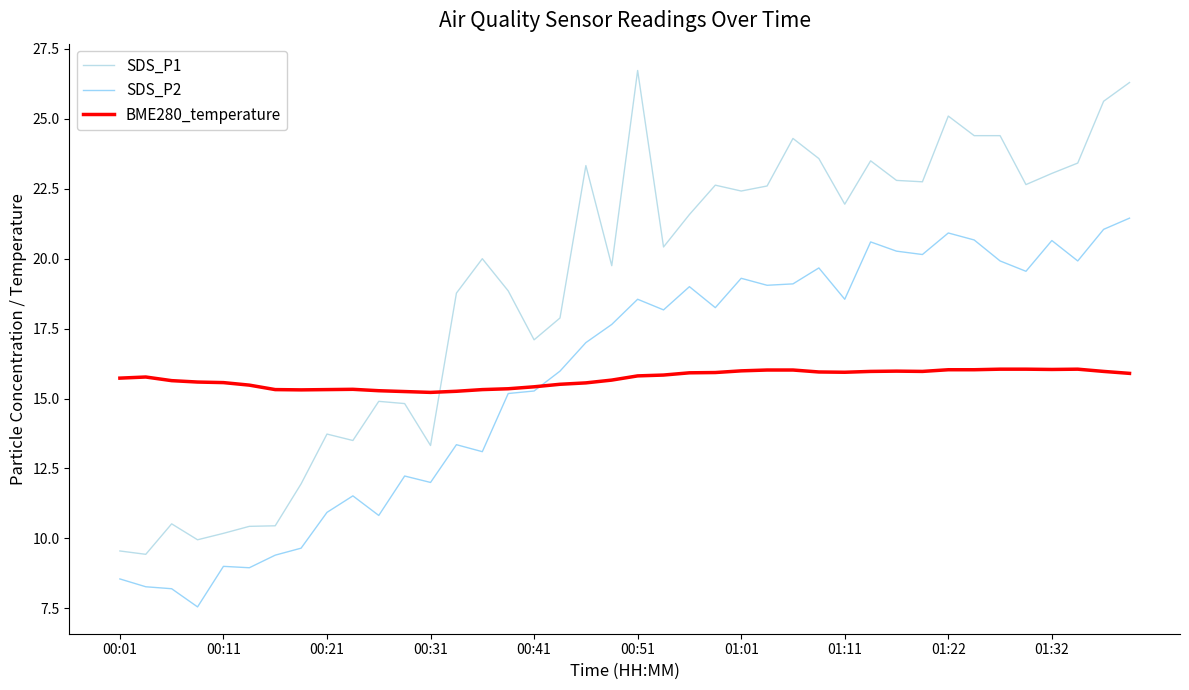

Which series has the largest total across all categories?

SDS_P1